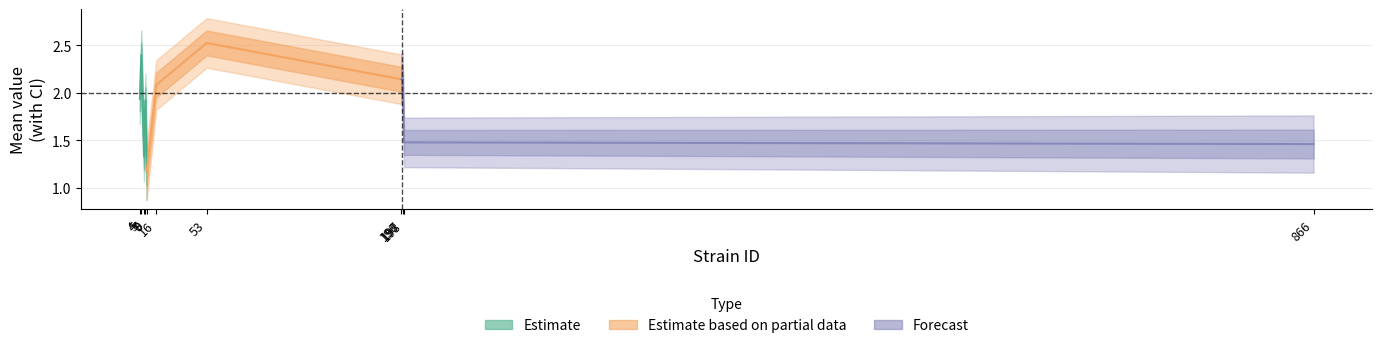

Is it true that uppercl equals 1.0 at 197?

False